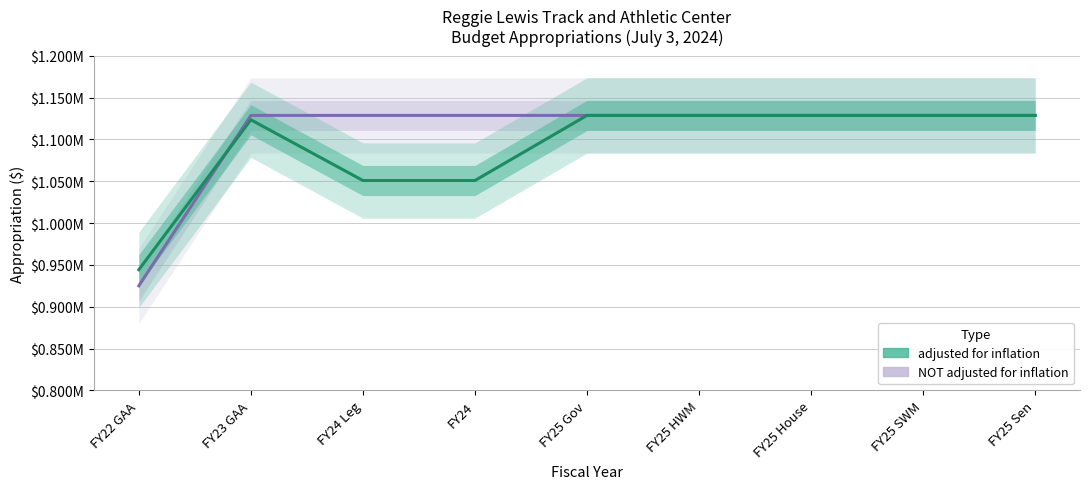

What position from the left is FY24 Leg?

3